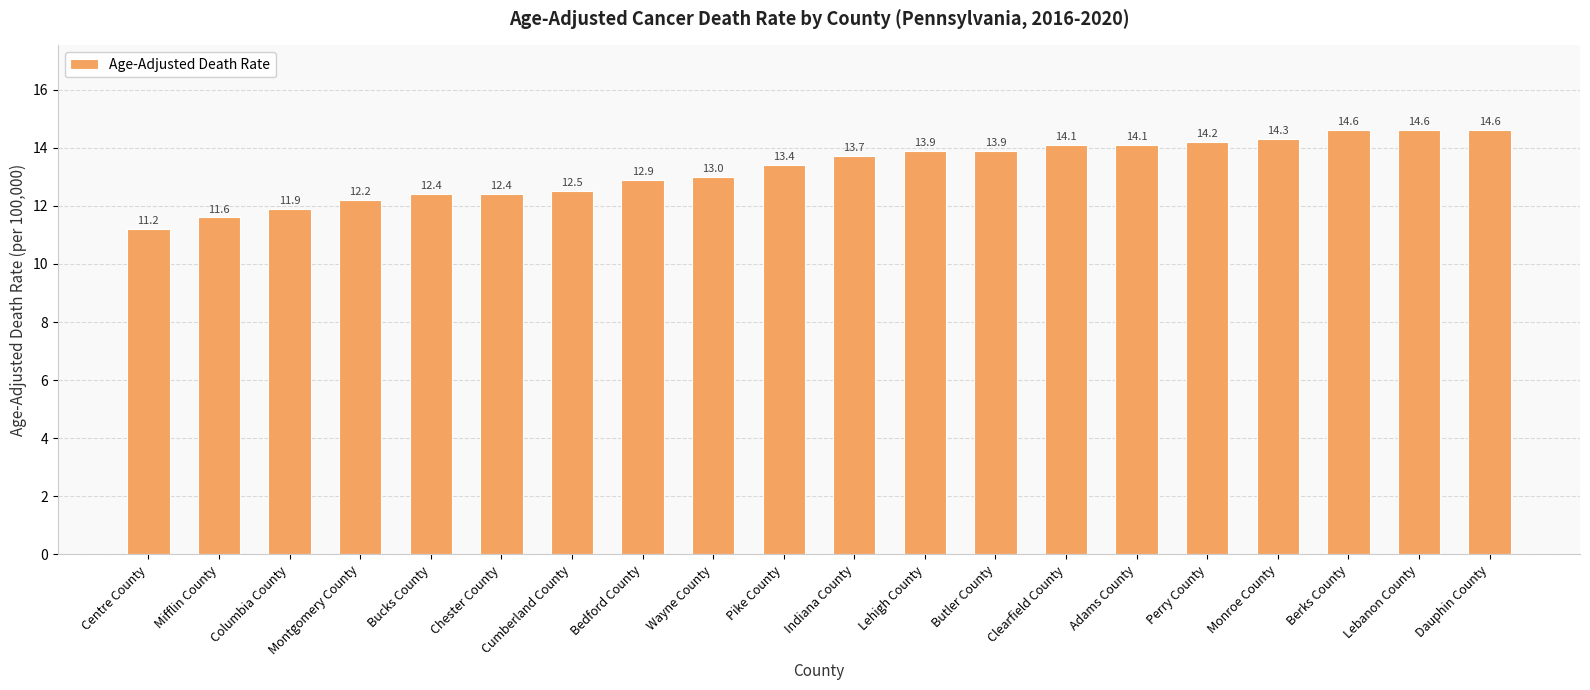

What is the approximate value at Adams County?

14.1